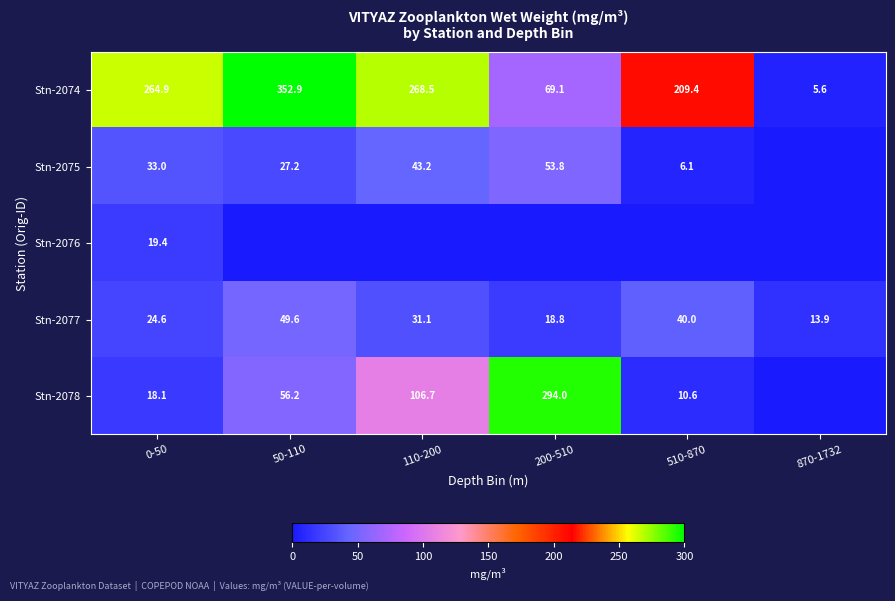

At which label does Stn-2074 first exceed 264?

0-50